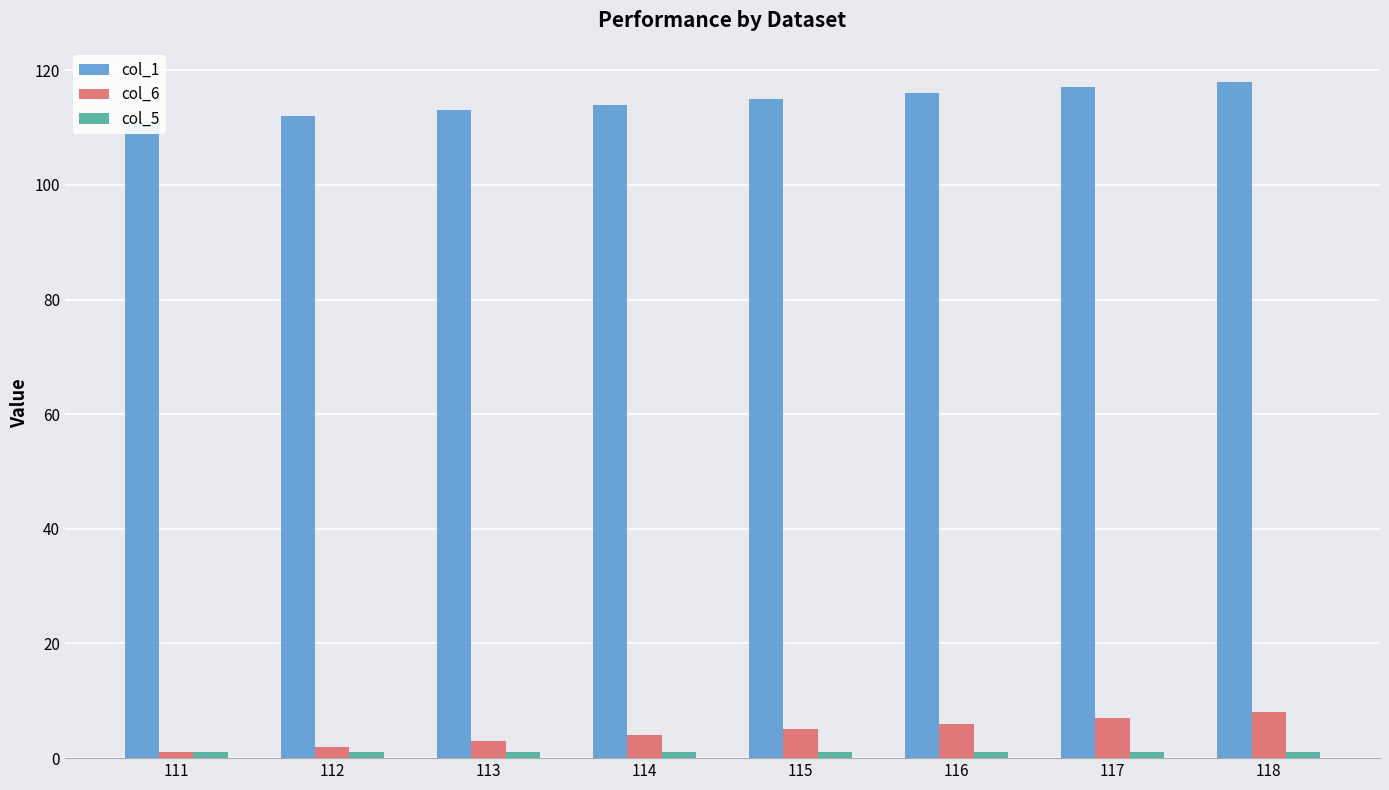

Reading right to left, list all the values displayed in this chart.

col_1: 118	117	116	115	114	113	112	111
col_6: 8	7	6	5	4	3	2	1
col_5: 1	1	1	1	1	1	1	1